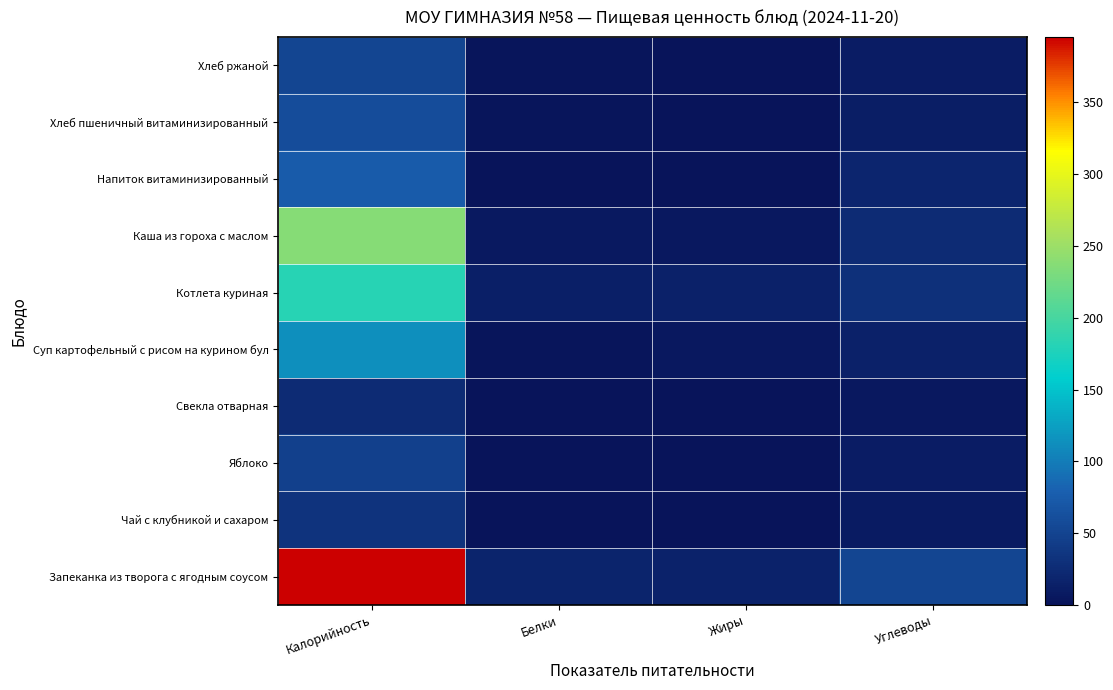

At which category is the sum across all series the highest?

Калорийность